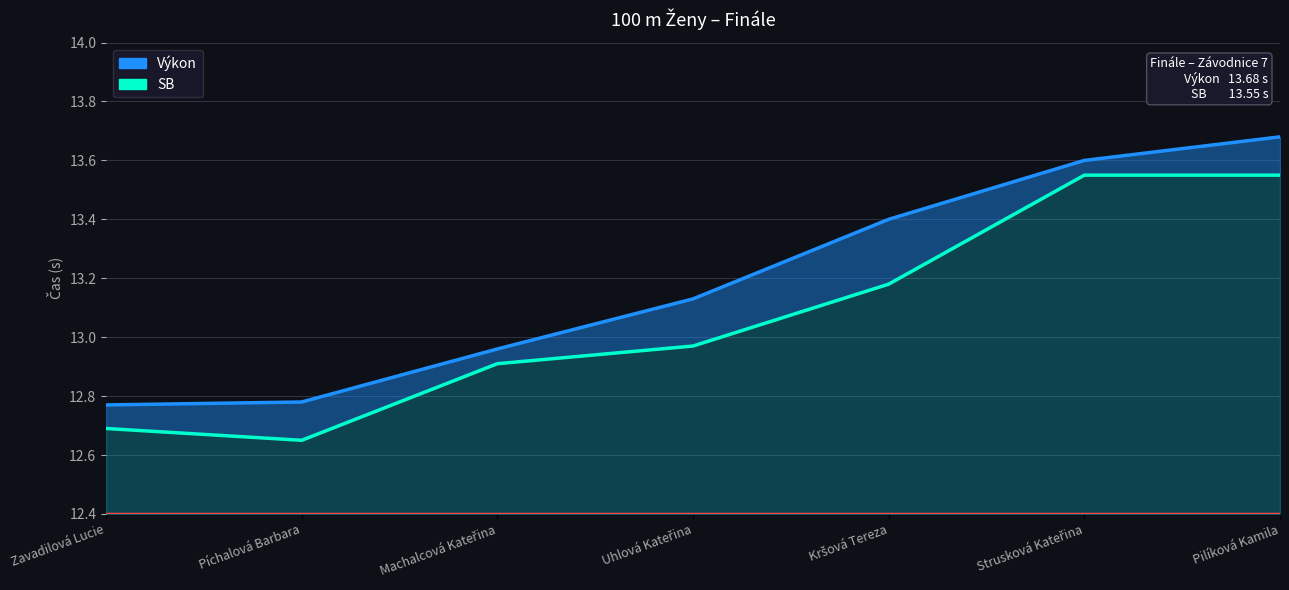

What is the maximum value for SB?

13.6